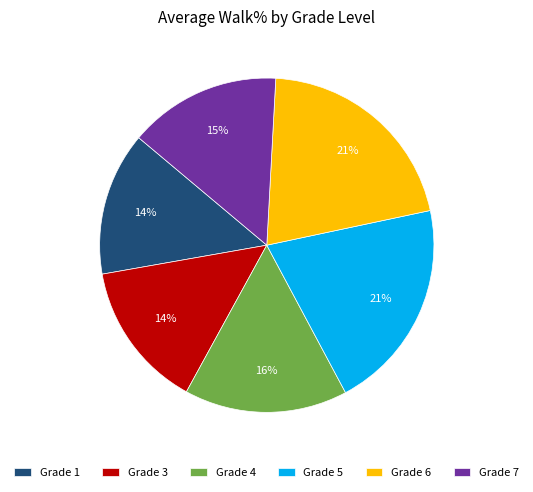

The Grade 6 slice represents 21% of the pie. True or false?

True